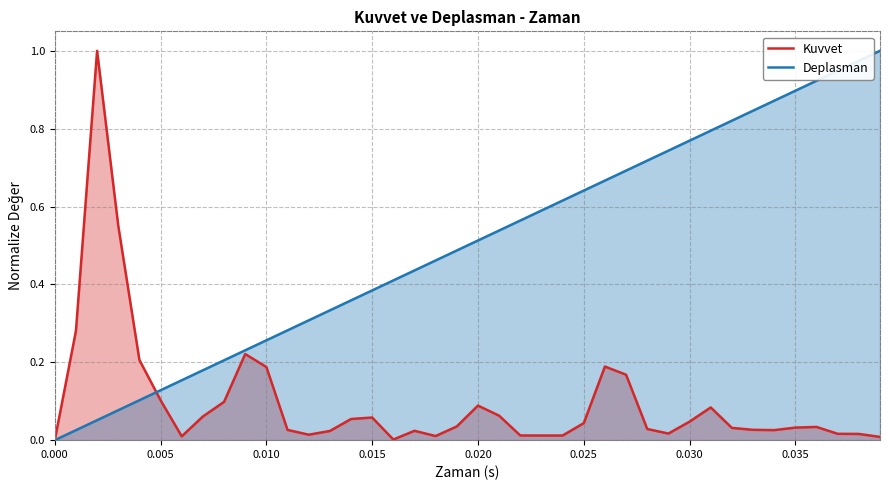

Rank the series by their average value, from highest to lowest.

Deplasman, Kuvvet